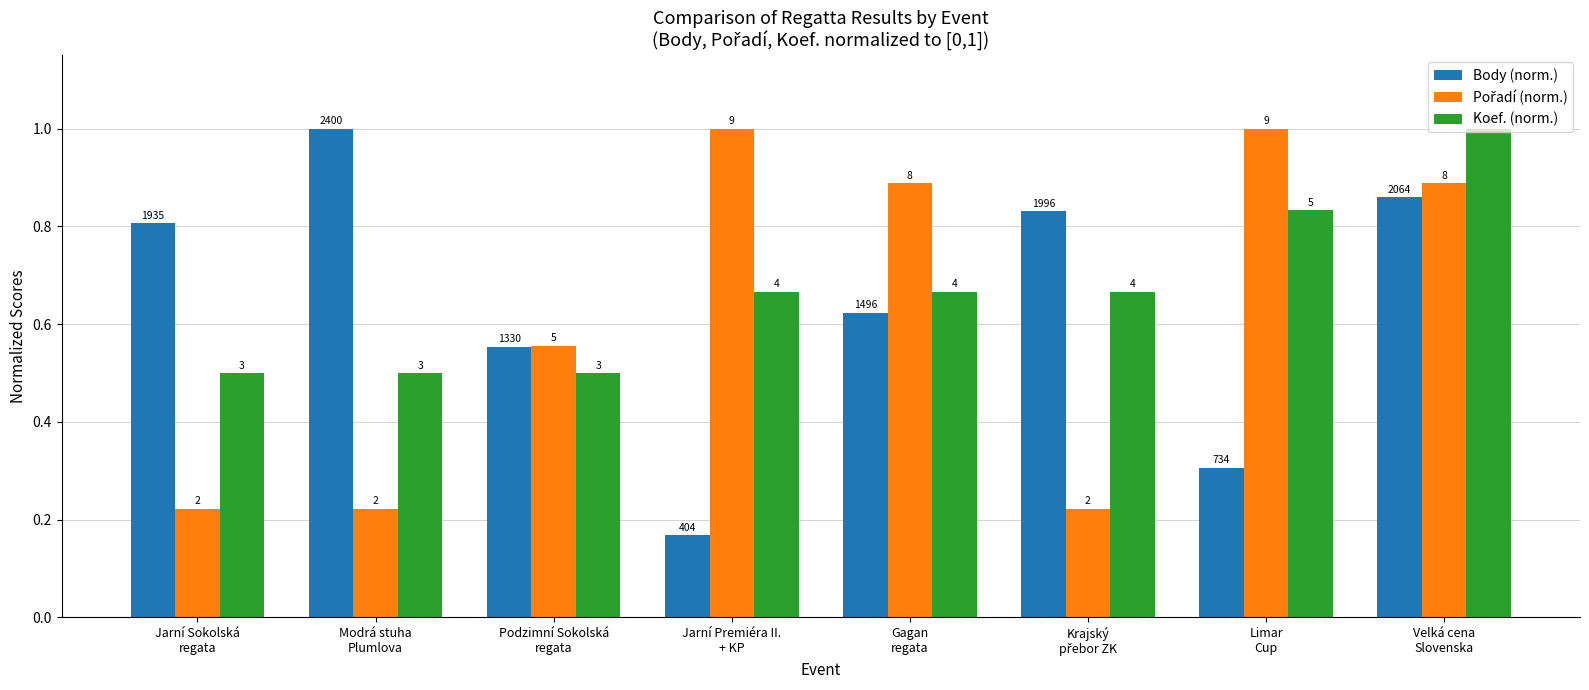

Which series has the widest spread of values?

Body (norm.)